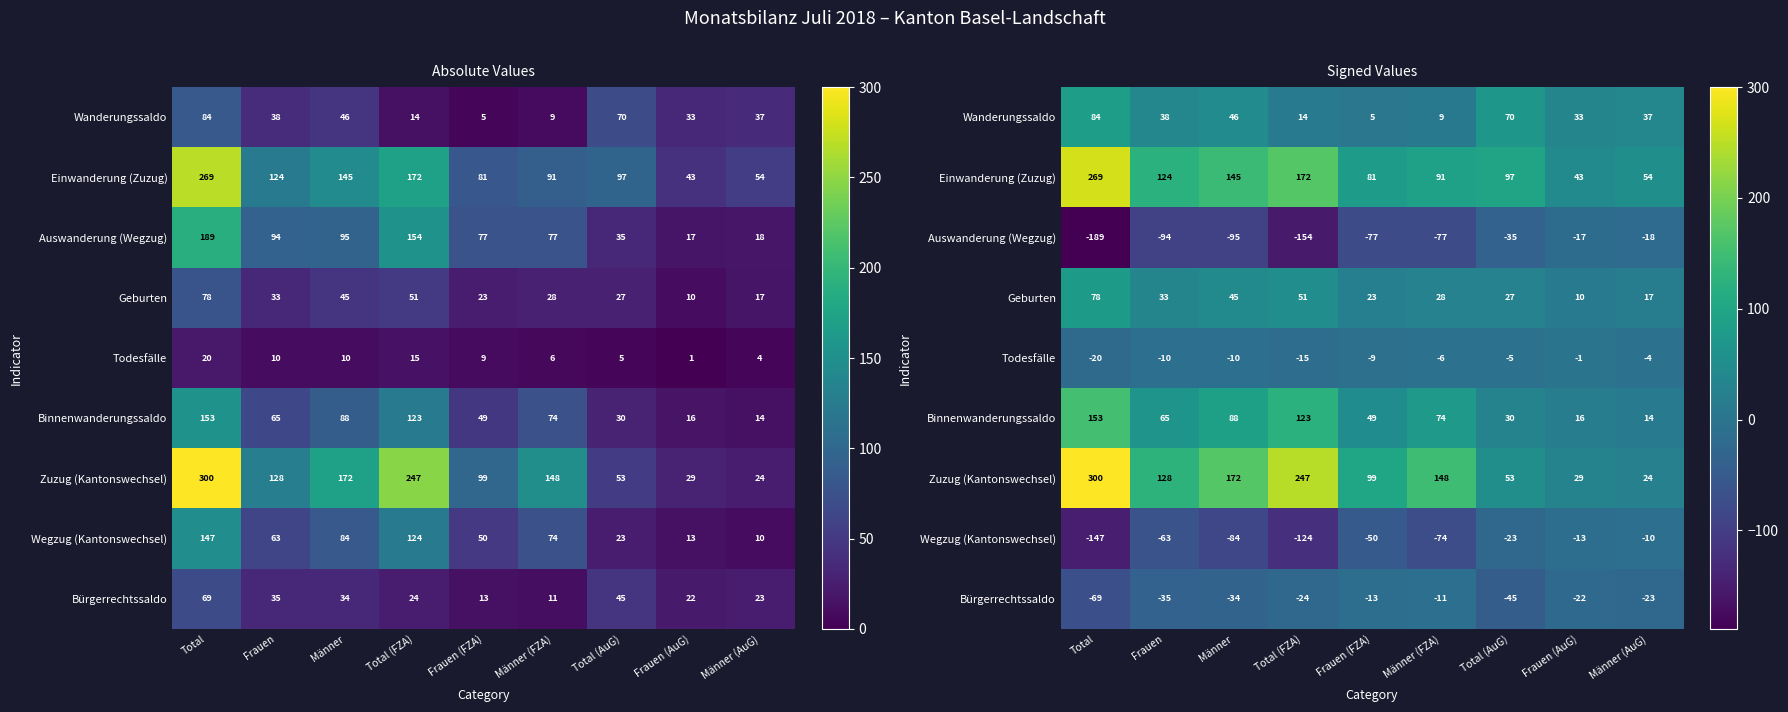

At Frauen (AuG), list the series in order from smallest to largest.

Bürgerrechtssaldo, Auswanderung (Wegzug), Wegzug (Kantonswechsel), Todesfälle, Geburten, Binnenwanderungssaldo, Zuzug (Kantonswechsel), Wanderungssaldo, Einwanderung (Zuzug)